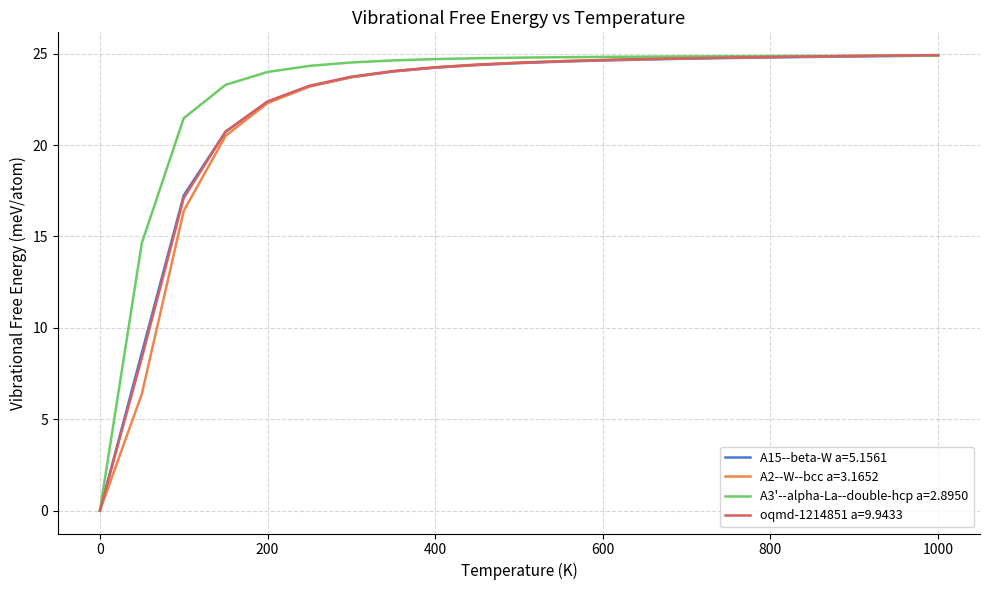

What is the highest value of the oqmd-1214851 a=9.9433 series?

24.9